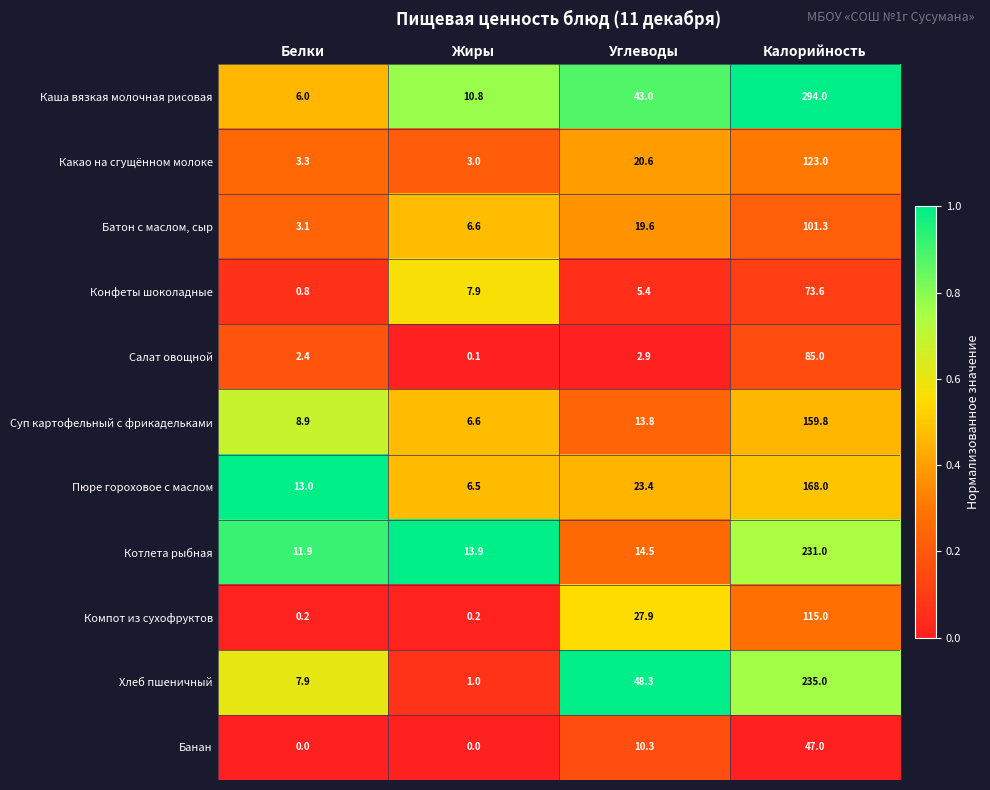

Is it true that Котлета рыбная equals 7.6 at Белки?

False